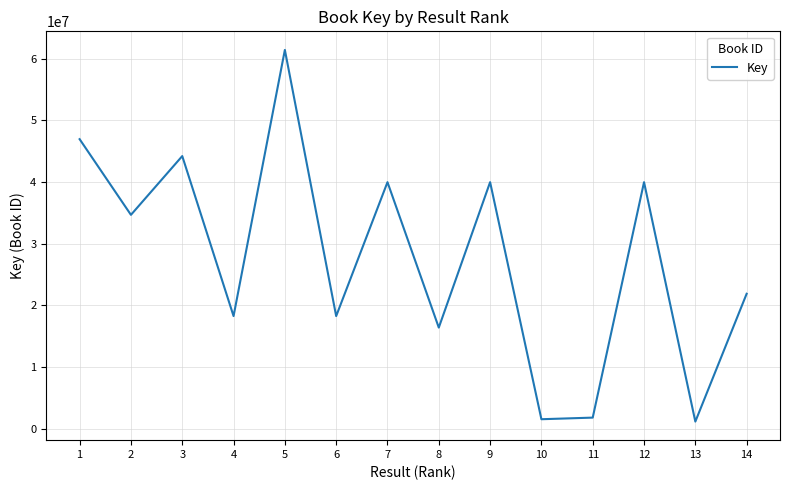

How many categories are shown in the chart?

14